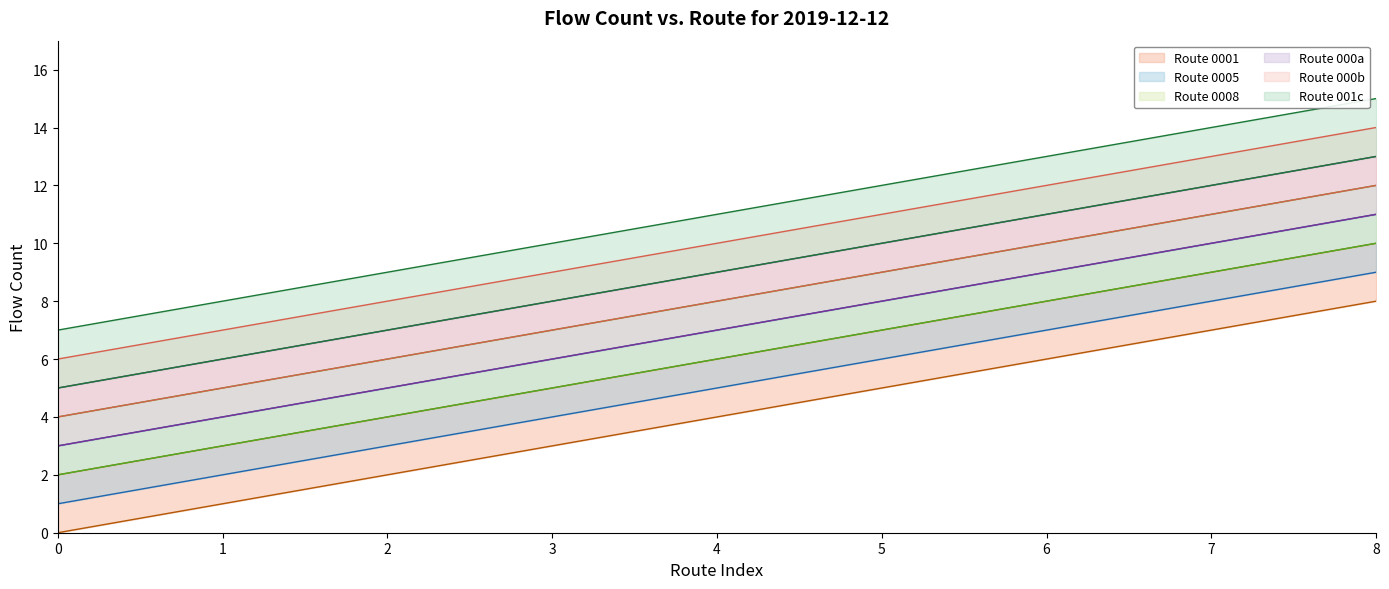

True or false: Route 000b and Route 001c intersect in this chart.

False